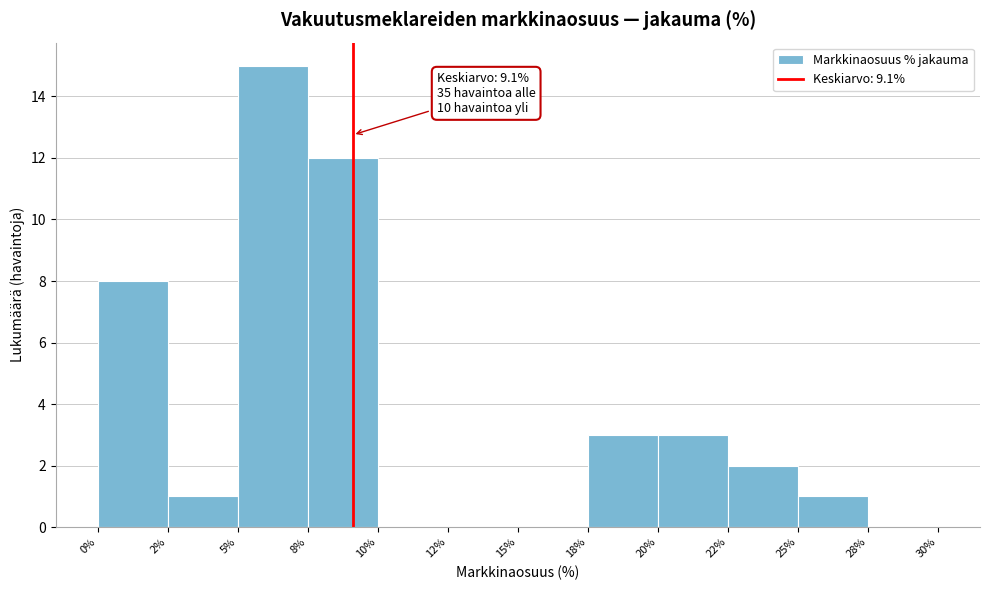

Reading right to left, list all the values displayed in this chart.

28%=0	25%=1	22%=2	20%=3	18%=3	15%=0	12%=0	10%=0	8%=12	5%=15	2%=1	0%=8